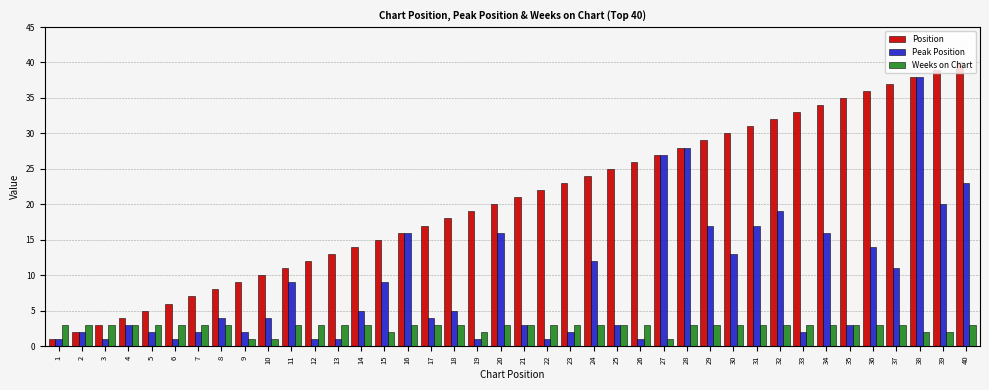

What is the approximate value of Peak Position at 35, to the nearest 5?

5